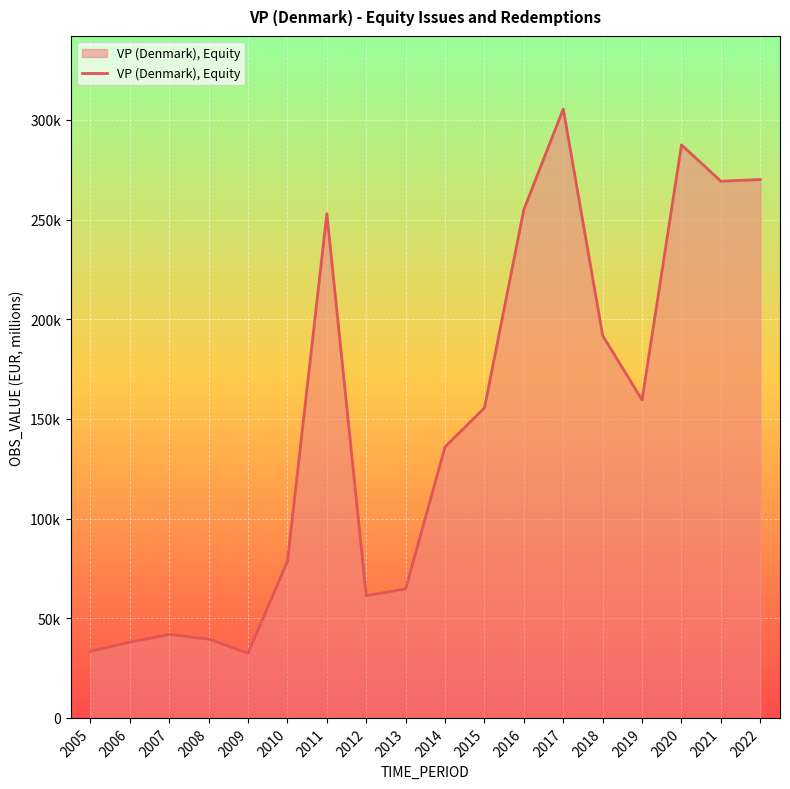

List the labels in order of value, smallest first.

2009, 2005, 2006, 2008, 2007, 2012, 2013, 2010, 2014, 2015, 2019, 2018, 2011, 2016, 2021, 2022, 2020, 2017